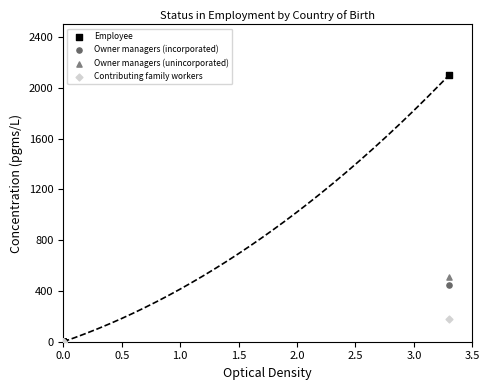

Across all series, what Y value is closest to 1050?

511.3